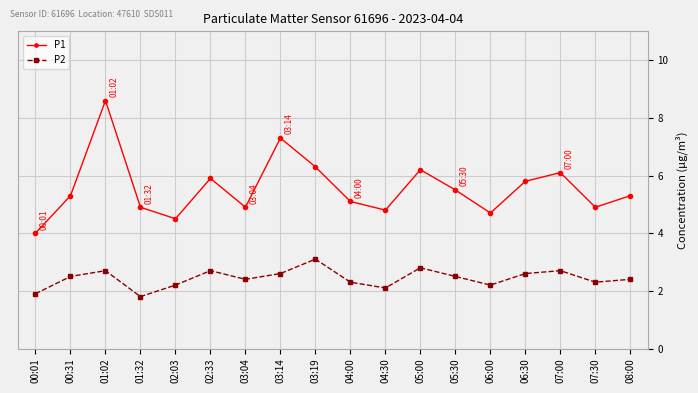

How many interior local peaks does the P1 series have?

5